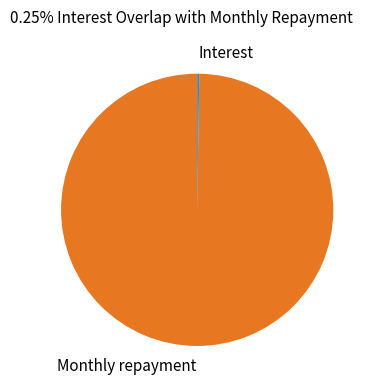

Is Monthly repayment the majority of the pie?

Yes